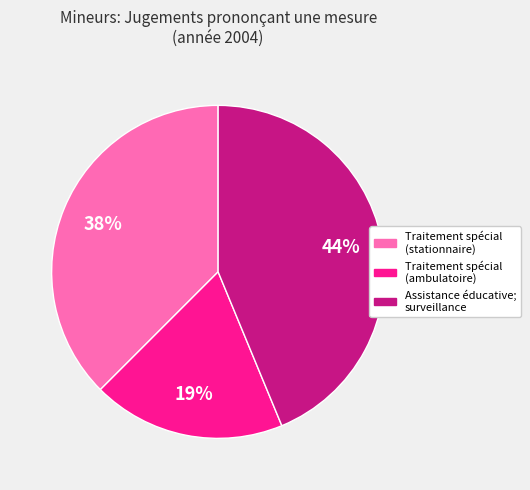

Does any single category account for the majority?

No